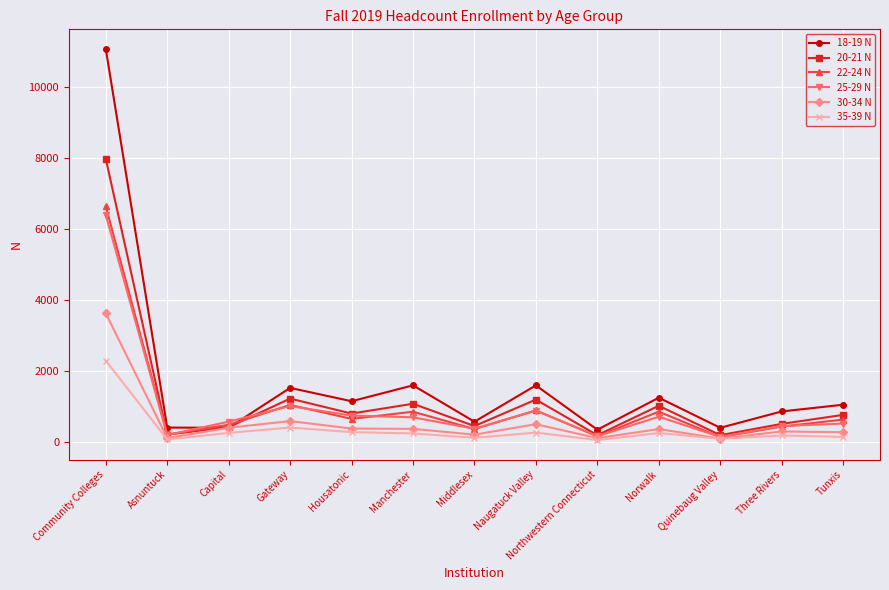

True or false: 18-19 N has a value of 1143 at Housatonic.

True